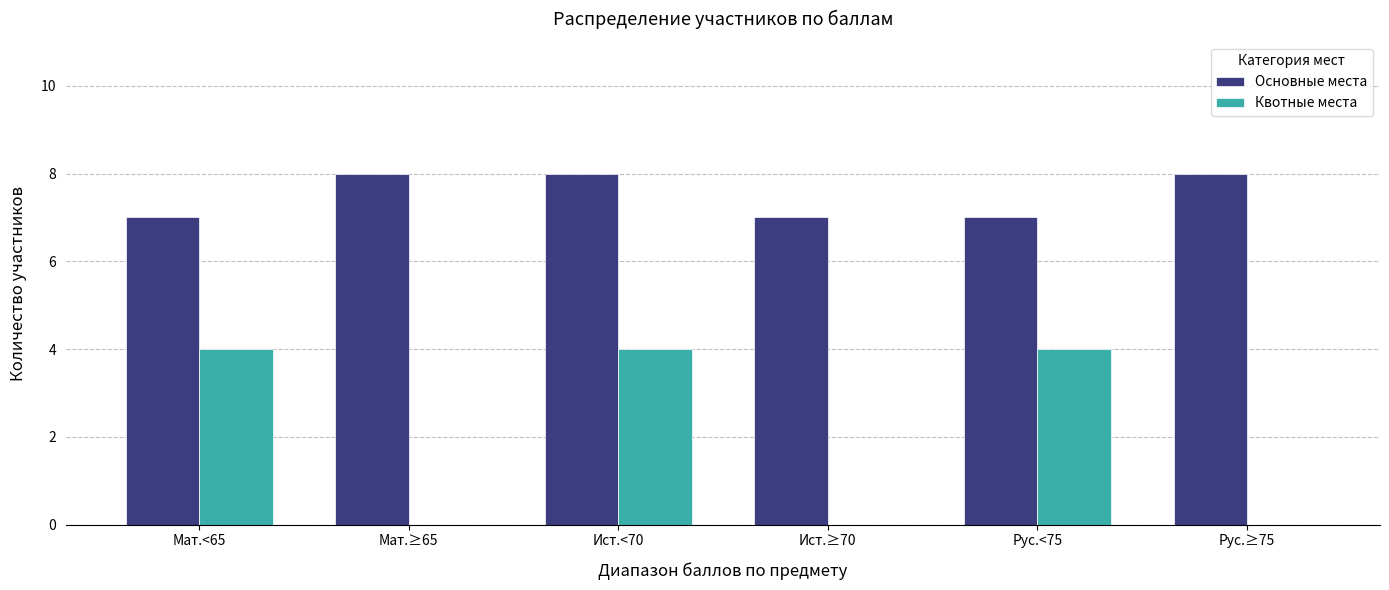

What is the greatest value displayed?

8